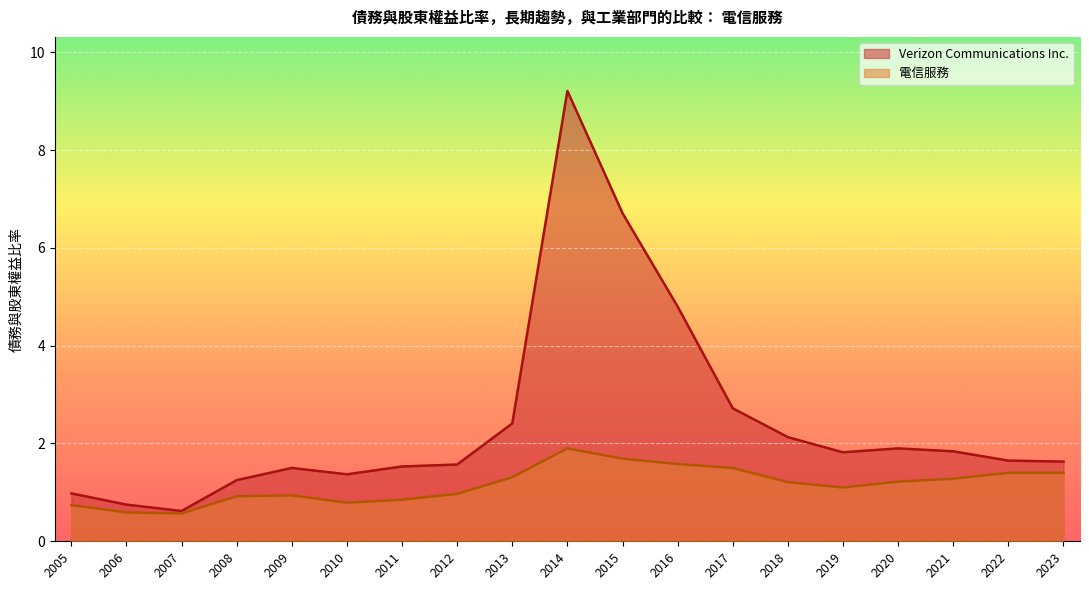

What is the lowest value of the Verizon Communications Inc. series?

0.6